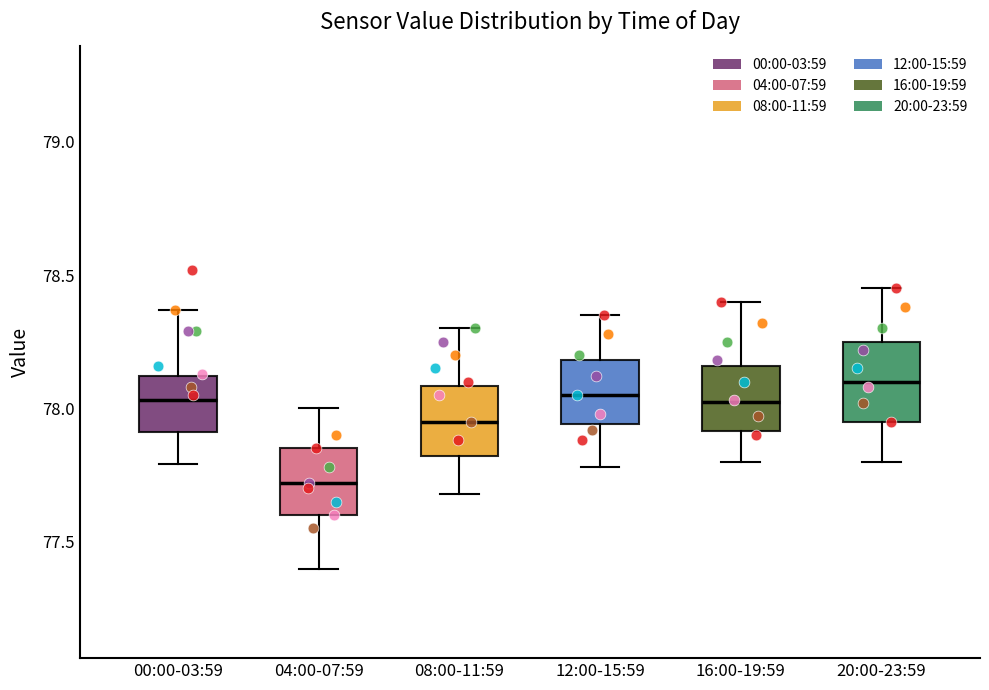

Reading left to right, read every box against the y-axis: the position of its median line, the range the box covers, and the ends of its whiskers. The values are not printed on the chart, so give them approximately, as read against the axis.

00:00-03:59: median 78.05, box 77.90 to 78.10, whiskers 77.80 to 78.35
04:00-07:59: median 77.70, box 77.60 to 77.85, whiskers 77.40 to 78.00
08:00-11:59: median 77.95, box 77.80 to 78.10, whiskers 77.70 to 78.30
12:00-15:59: median 78.05, box 77.95 to 78.20, whiskers 77.80 to 78.35
16:00-19:59: median 78.05, box 77.90 to 78.15, whiskers 77.80 to 78.40
20:00-23:59: median 78.10, box 77.95 to 78.25, whiskers 77.80 to 78.45